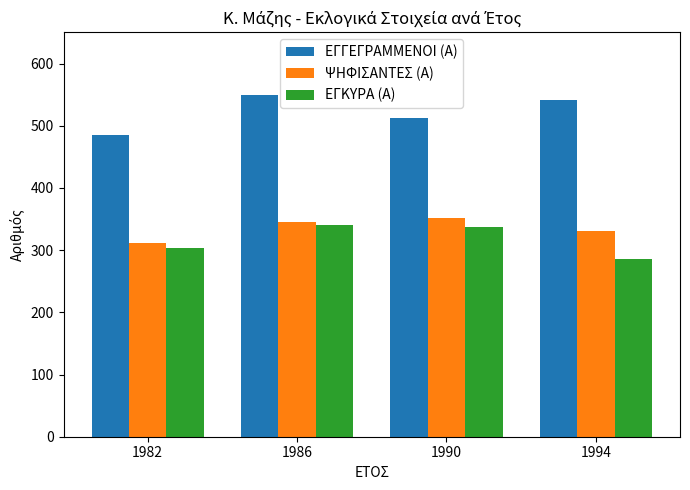

Where does the ΕΓΓΕΓΡΑΜΜΕΝΟΙ (Α) series first go above 542?

1986